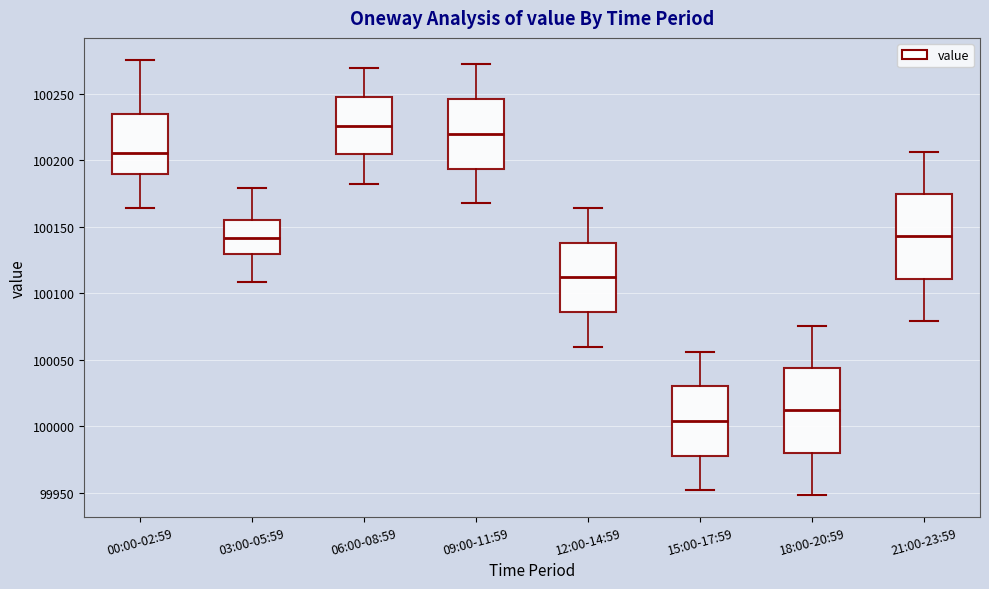

Where does the upper whisker of the box for 12:00-14:59 end on the y-axis? The values are not printed on the chart, so give them approximately, as read against the axis.

100165